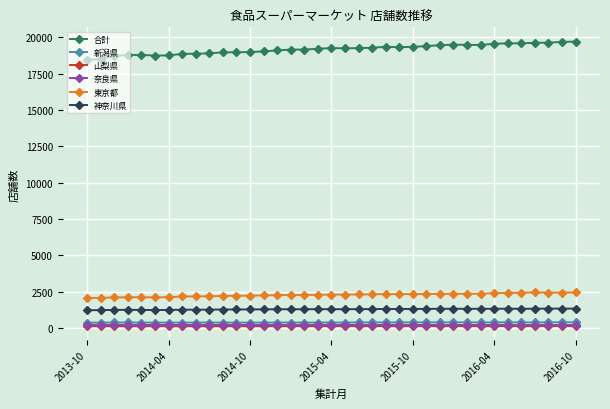

Which series has the largest range (max minus min)?

合計